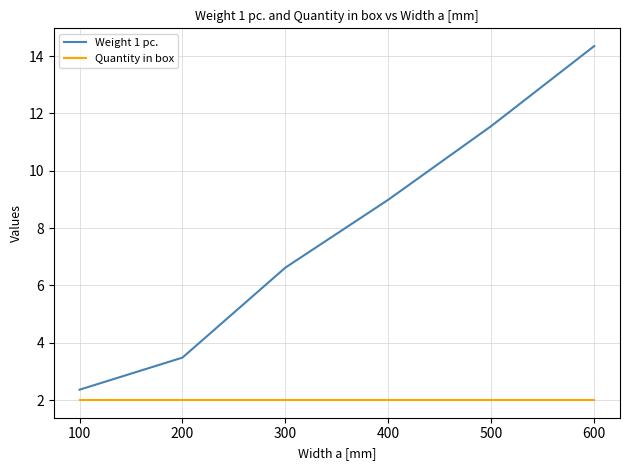

The value of Weight 1 pc. at 300 is 3.1. True or false?

False